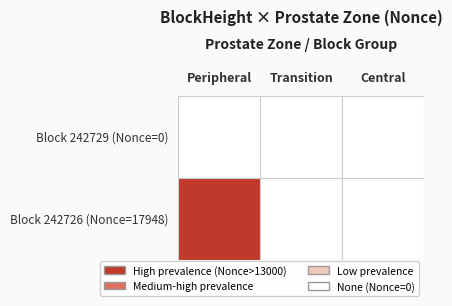

How many data points in 242726 are above 0?

1